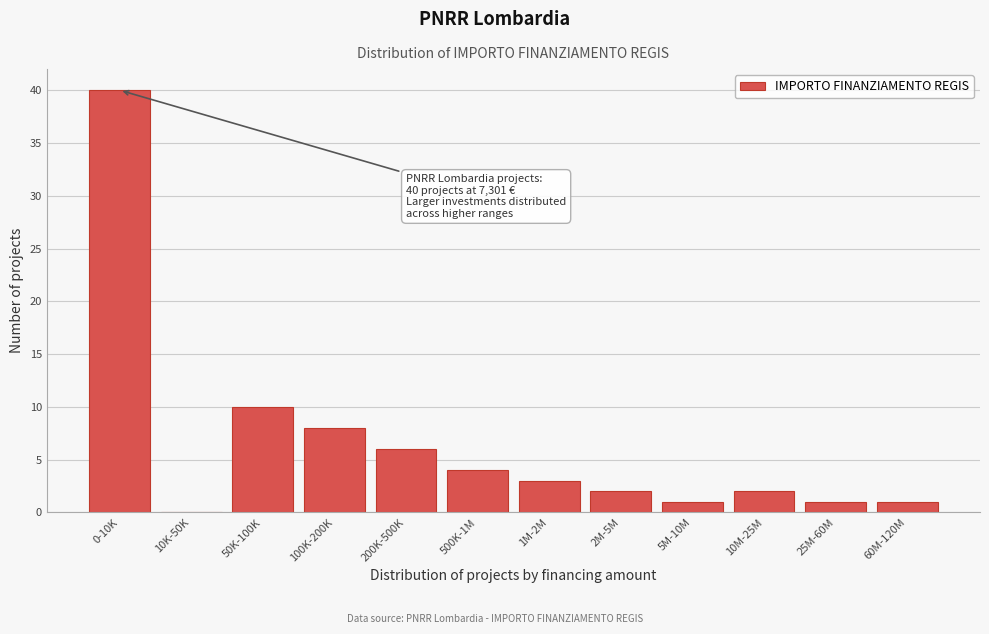

Reading left to right, list all the values displayed in this chart.

0-10K=40	10K-50K=0	50K-100K=10	100K-200K=8	200K-500K=6	500K-1M=4	1M-2M=3	2M-5M=2	5M-10M=1	10M-25M=2	25M-60M=1	60M-120M=1